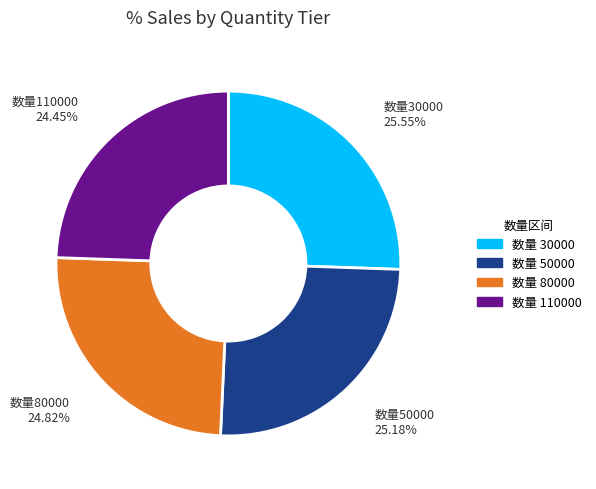

To the nearest percent, what is the average slice percentage?

25%